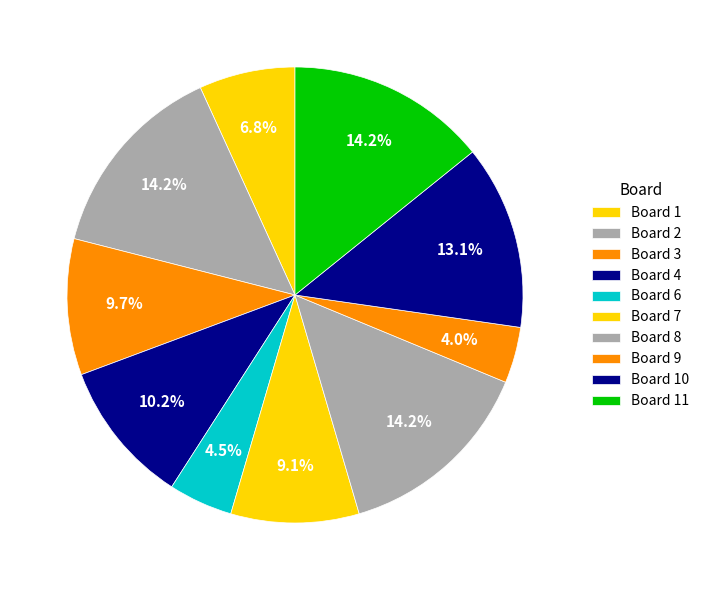

Which slice is the smallest?

Board 9